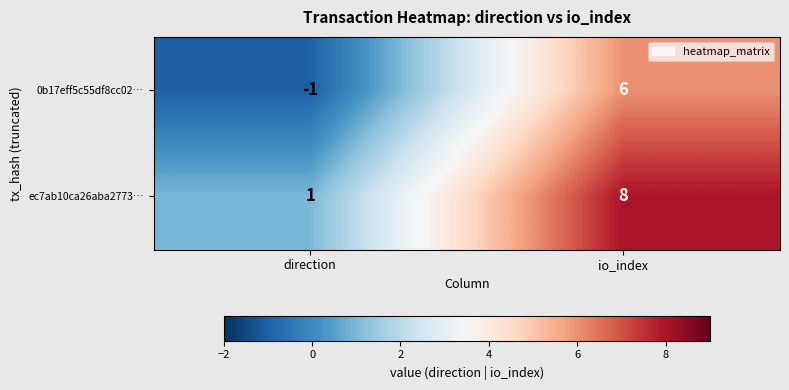

Reading left to right, transcribe all the data shown in this chart.

0b17eff5c55df8cc02…: -1	6
ec7ab10ca26aba2773…: 1	8